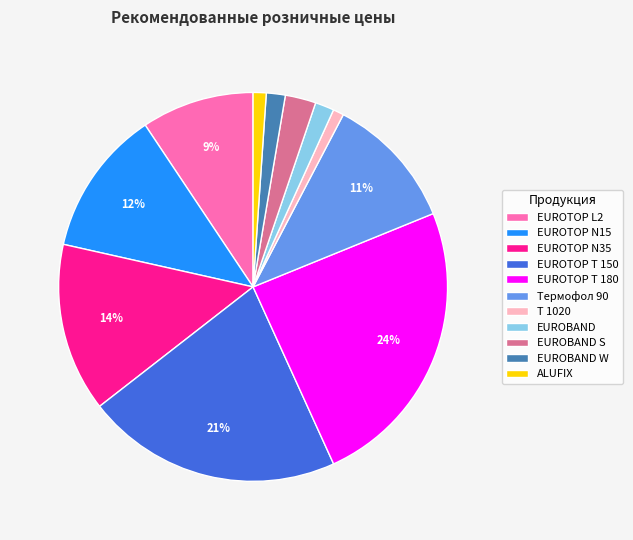

Does ALUFIX represent more than half of the total?

No